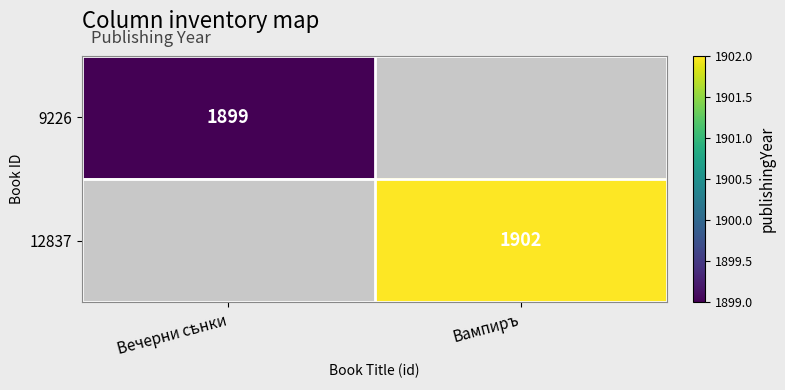

The 9226 series shows 1899.0 at Вечерни сѣнки. True or false?

True